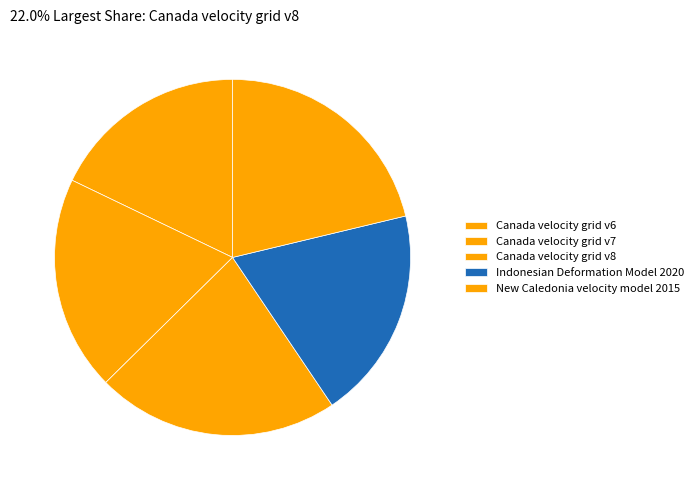

What percentage is the Canada velocity grid v8 slice, to the nearest percent?

22%